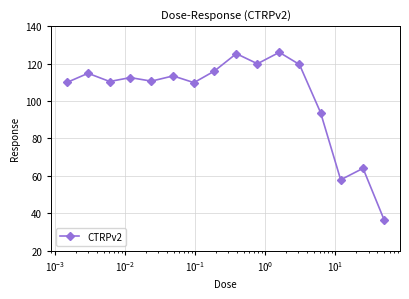

What is the maximum value shown in the chart?

126.0